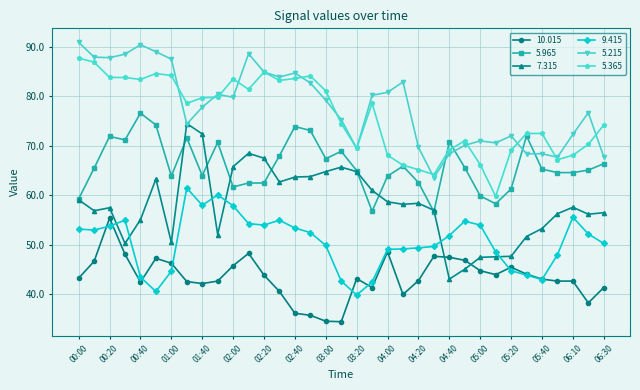

What is the value of the 9.415 point at the 14th from the left?

55.0